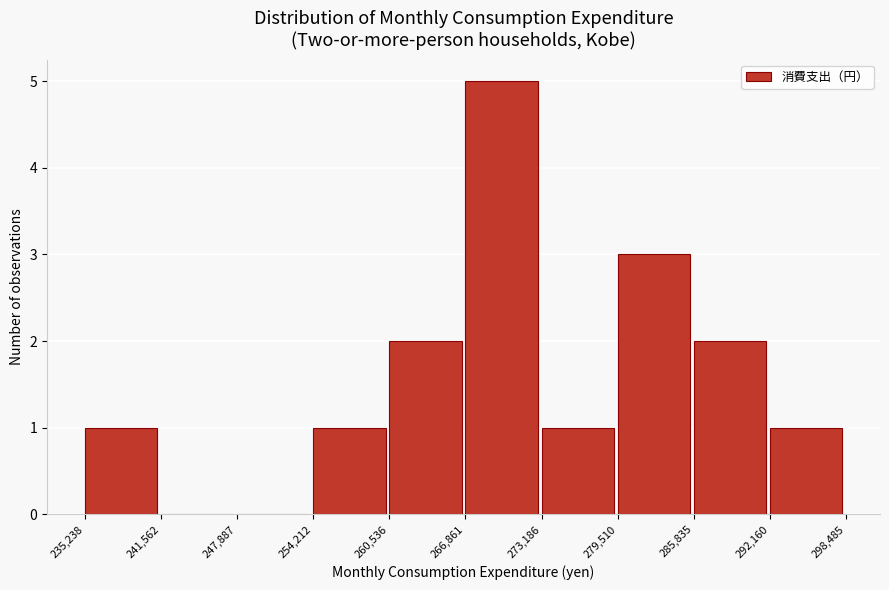

How tall is the bar that spans 292,160 to 298,485 on the x-axis? The values are not printed on the chart, so give them approximately, as read against the axis.

1